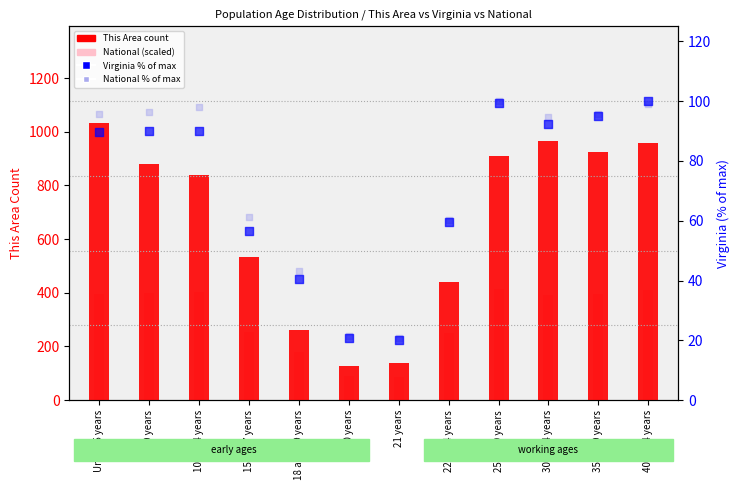

Which series has the largest total across all categories?

This Area count